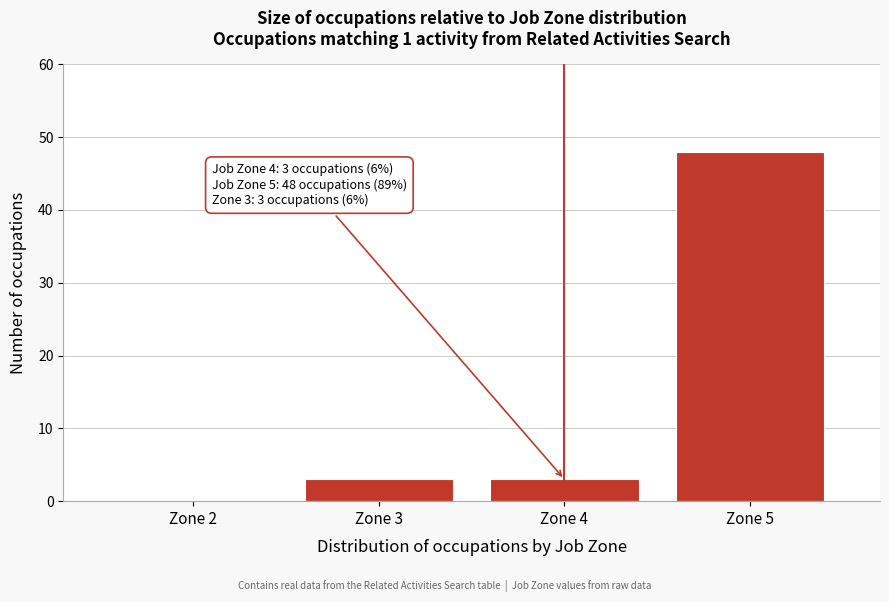

Over which range of the x-axis is the bar tallest?

4.5 to 5.5